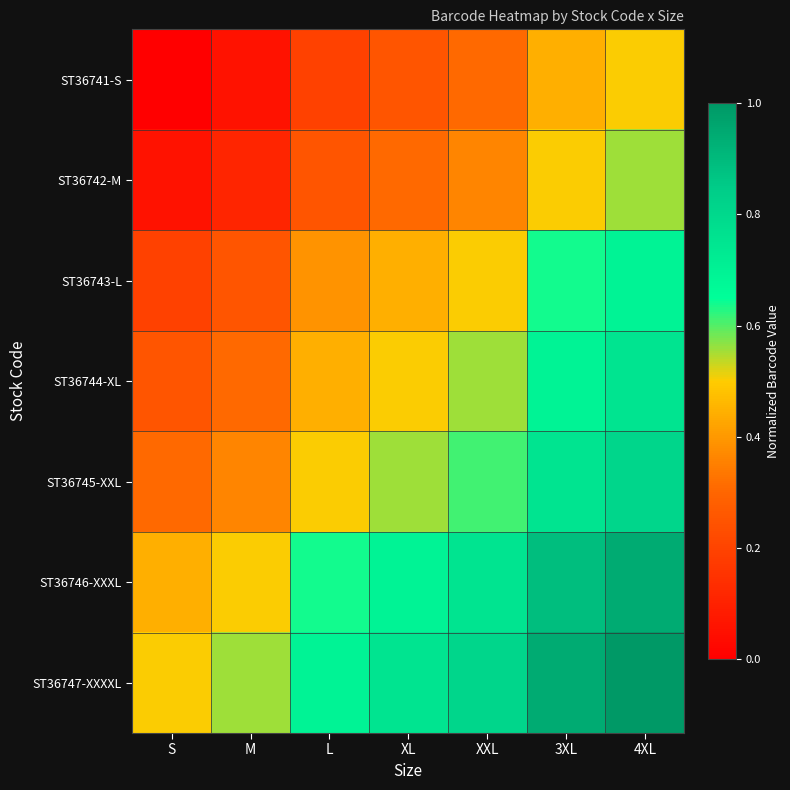

Reading left to right, what are all the values shown in this chart?

ST36741-S: S=0.0	M=0.1	L=0.2	XL=0.2	XXL=0.3	3XL=0.4	4XL=0.5
ST36742-M: S=0.1	M=0.1	L=0.2	XL=0.3	XXL=0.4	3XL=0.5	4XL=0.6
ST36743-L: S=0.2	M=0.2	L=0.4	XL=0.4	XXL=0.5	3XL=0.6	4XL=0.7
ST36744-XL: S=0.2	M=0.3	L=0.4	XL=0.5	XXL=0.6	3XL=0.7	4XL=0.7
ST36745-XXL: S=0.3	M=0.4	L=0.5	XL=0.6	XXL=0.6	3XL=0.7	4XL=0.8
ST36746-XXXL: S=0.4	M=0.5	L=0.6	XL=0.7	XXL=0.7	3XL=0.9	4XL=0.9
ST36747-XXXXL: S=0.5	M=0.6	L=0.7	XL=0.7	XXL=0.8	3XL=0.9	4XL=1.0